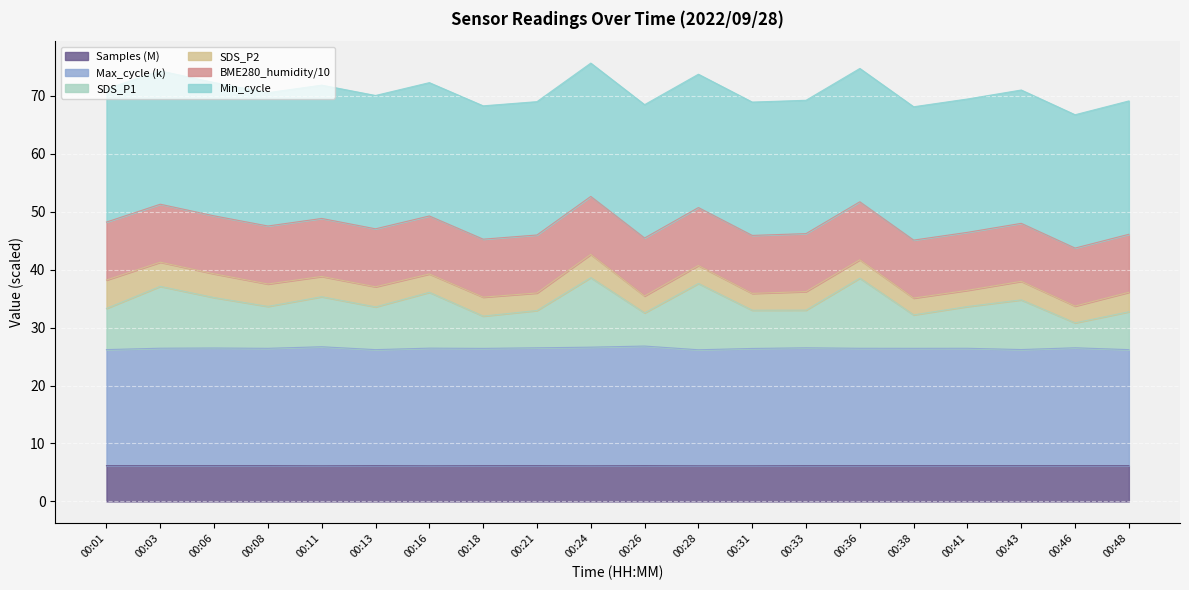

What is the highest value of the Samples (M) series?

6.2